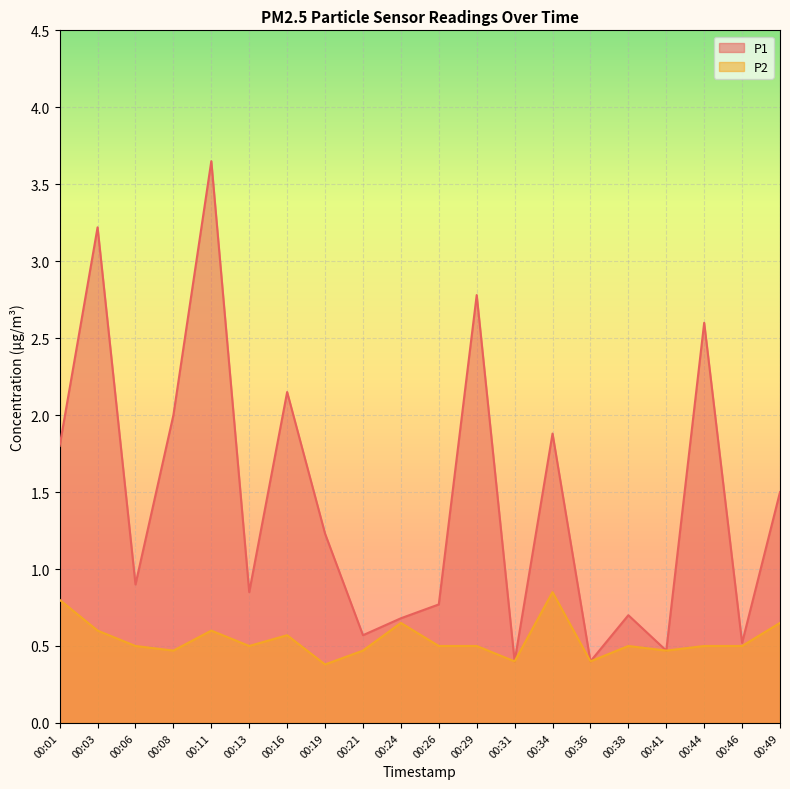

At how many categories does at least one series exceed 2?

5